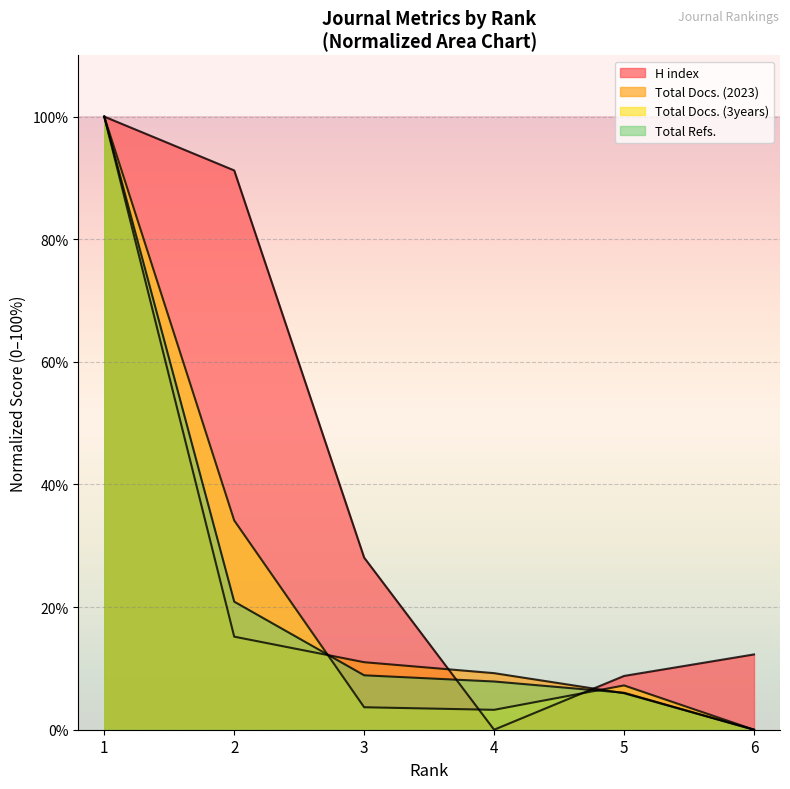

What is the highest value of the H index series?

100.0